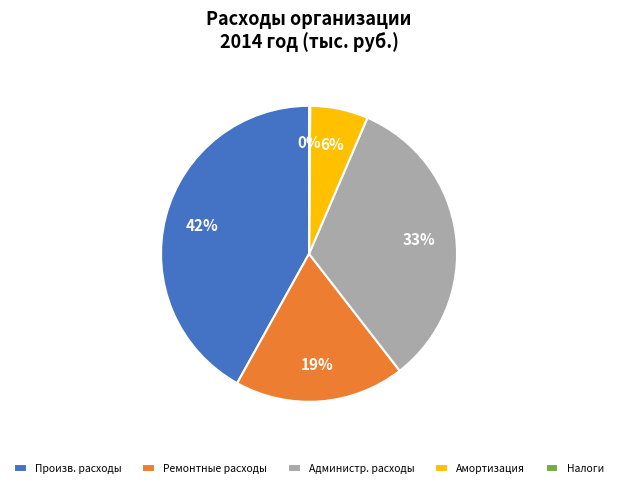

What percentage is the Ремонтные расходы slice, to the nearest percent?

19%